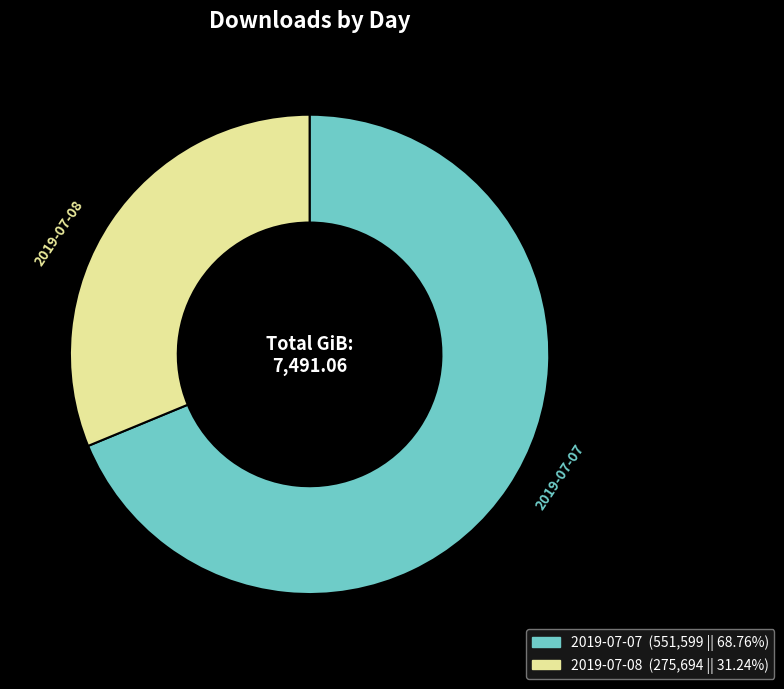

Is there any slice that represents more than half of the pie?

Yes